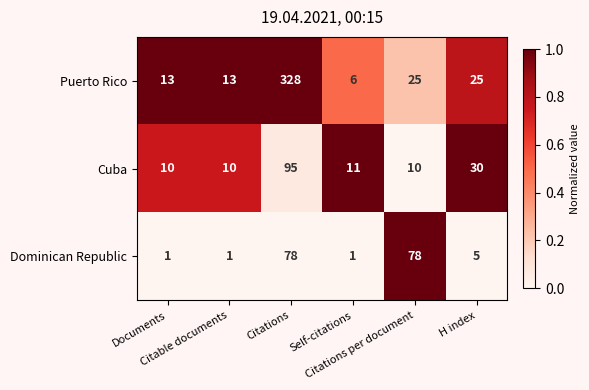

Which series has the largest range (max minus min)?

Puerto Rico